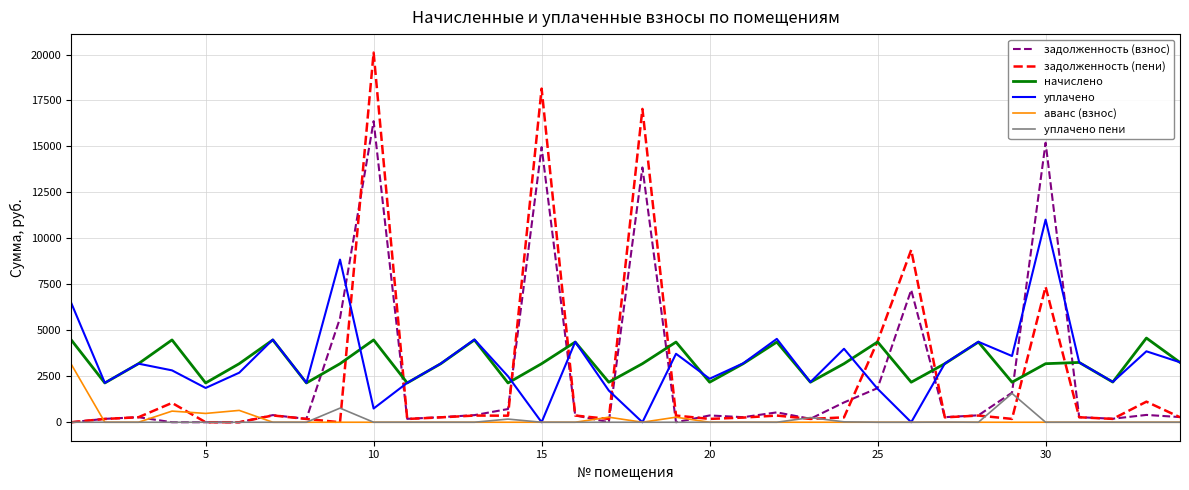

How many times do задолженность (взнос) and начислено cross each other?

10